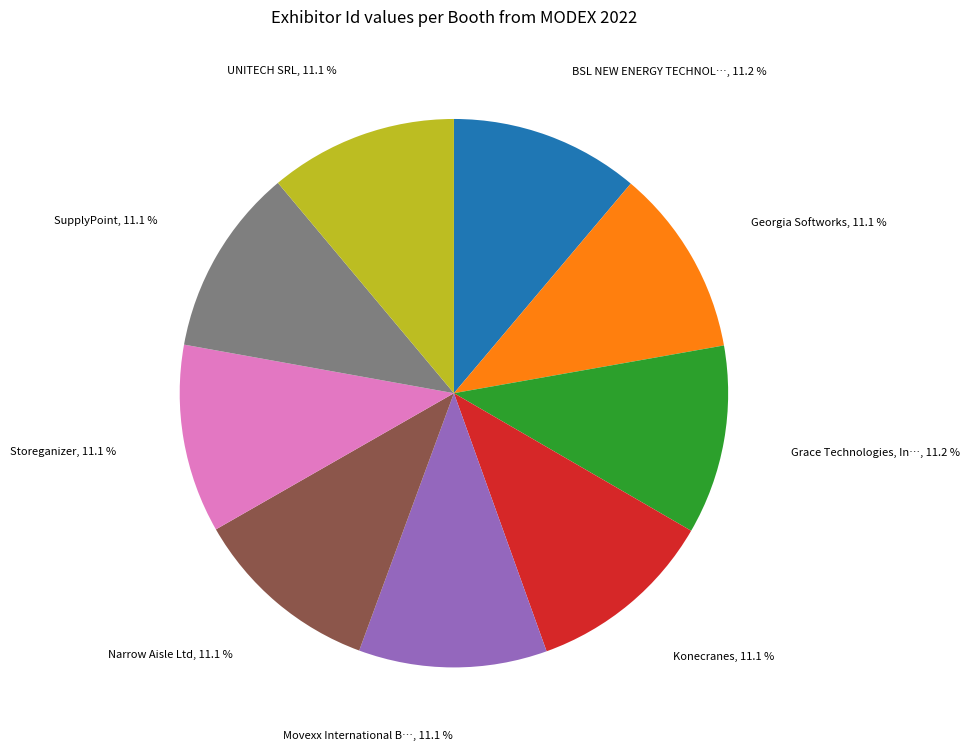

Does any single category account for the majority?

No